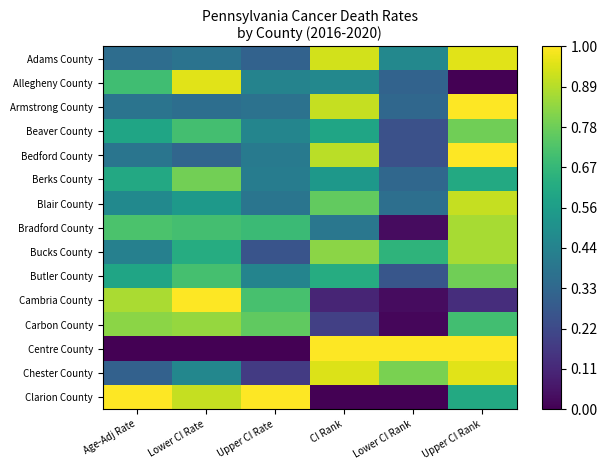

Which series has the largest range (max minus min)?

Clarion County